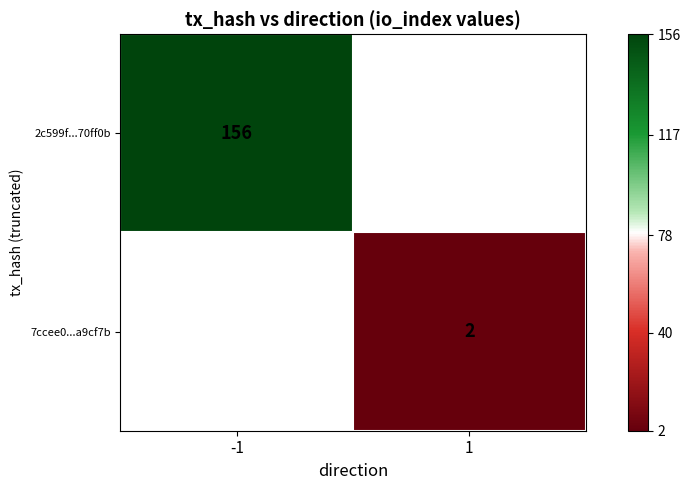

The value of 2c599f...70ff0b at -1 is 156. True or false?

True